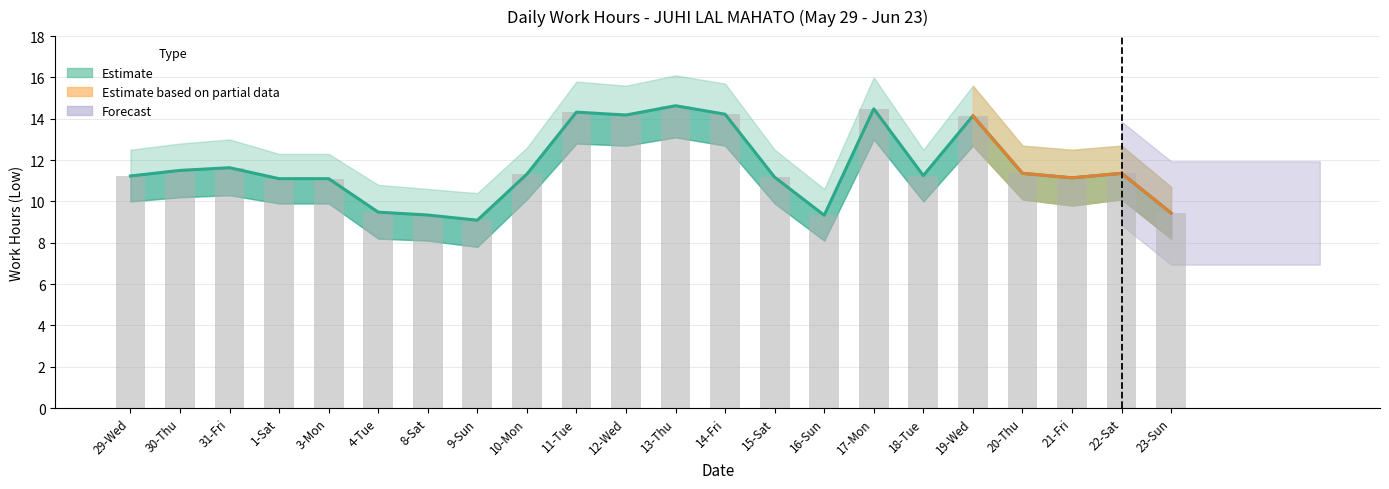

Are the bars grouped side by side (vs. stacked)?

Yes